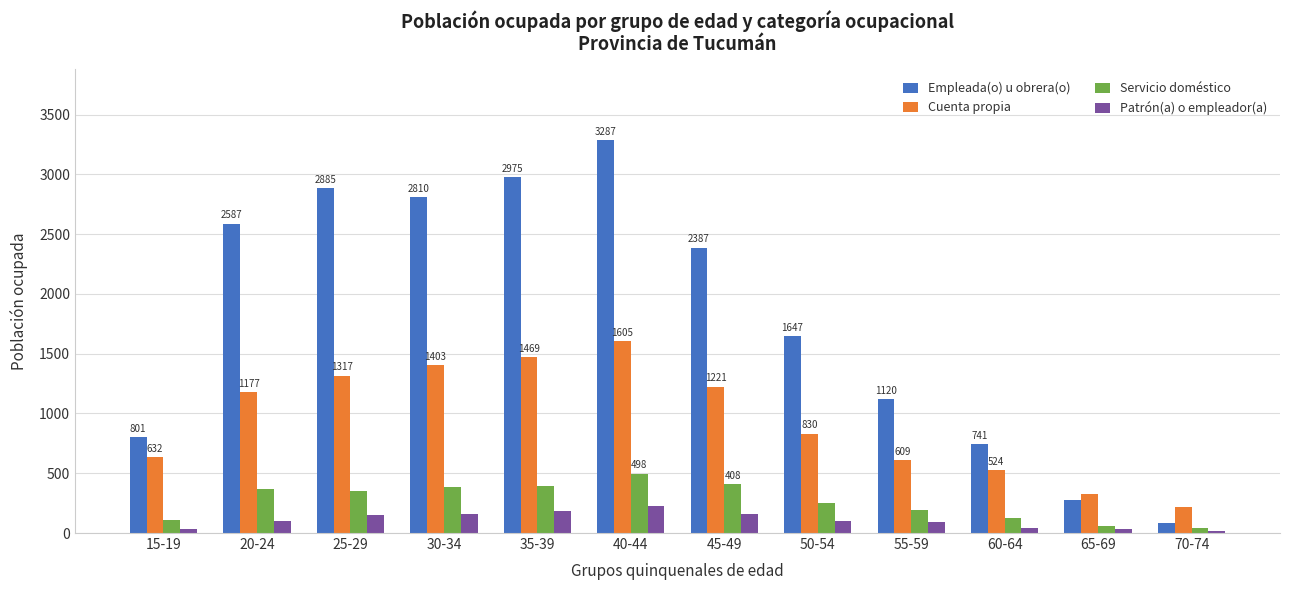

What is the minimum value for Servicio doméstico?

38